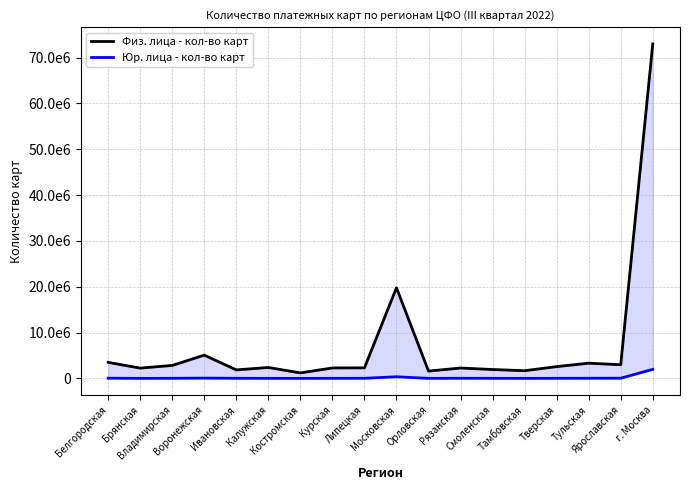

How many series are shown in this chart?

2